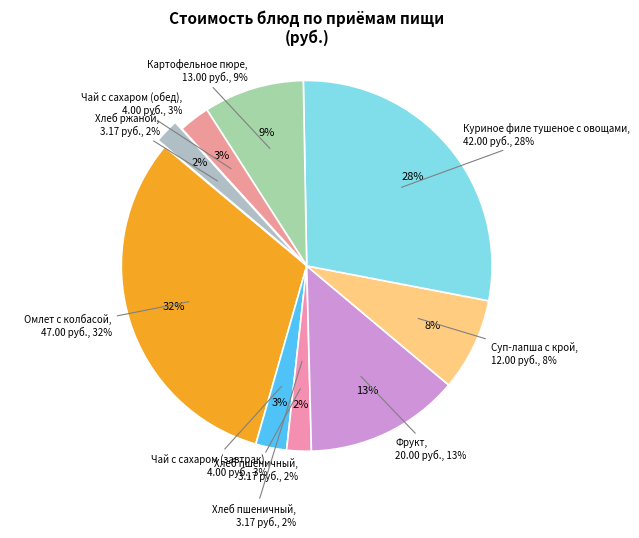

The Хлеб пшеничный slice represents 1% of the pie. True or false?

False